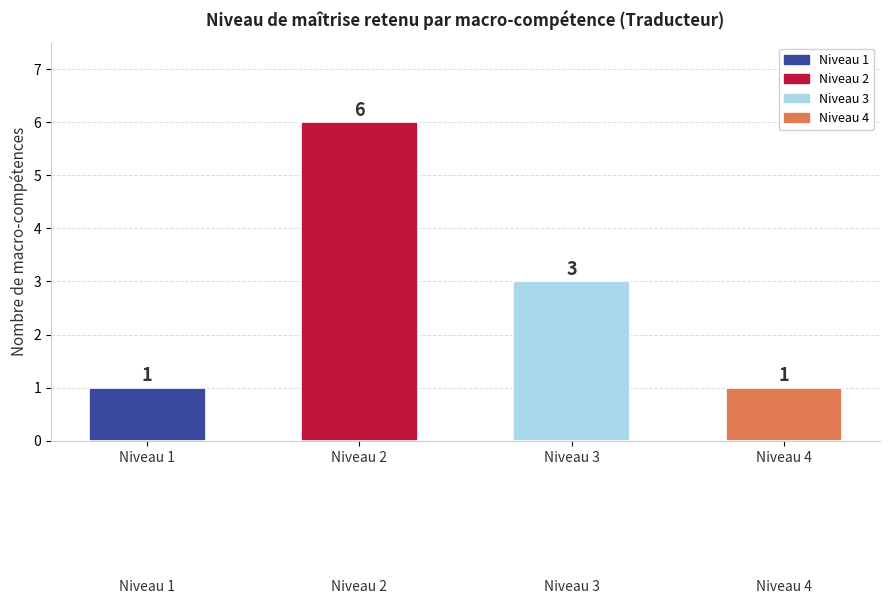

What is the average value?

3